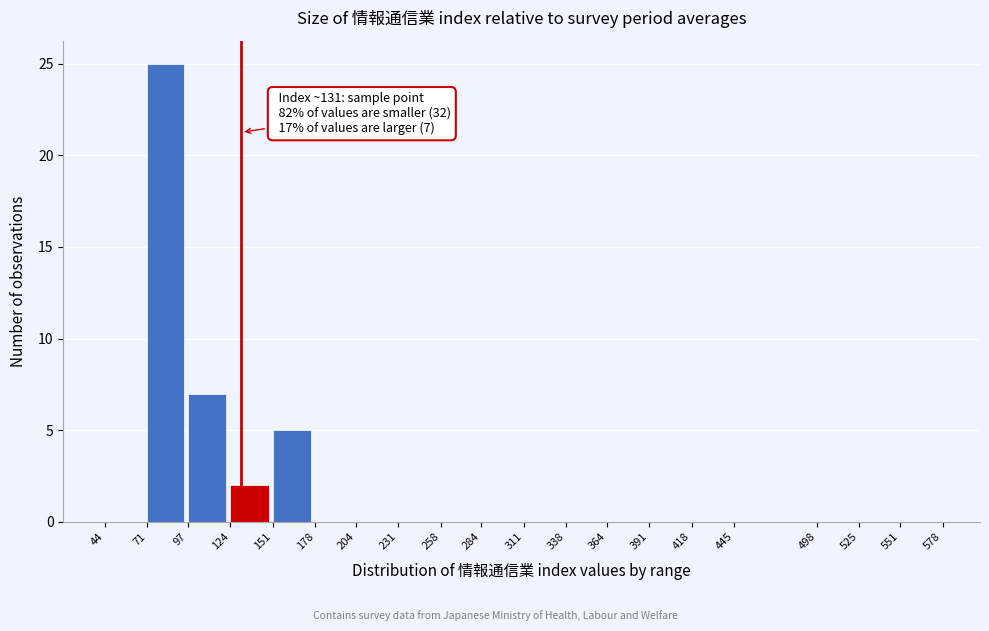

Which range on the x-axis has the tallest bar?

71 to 97